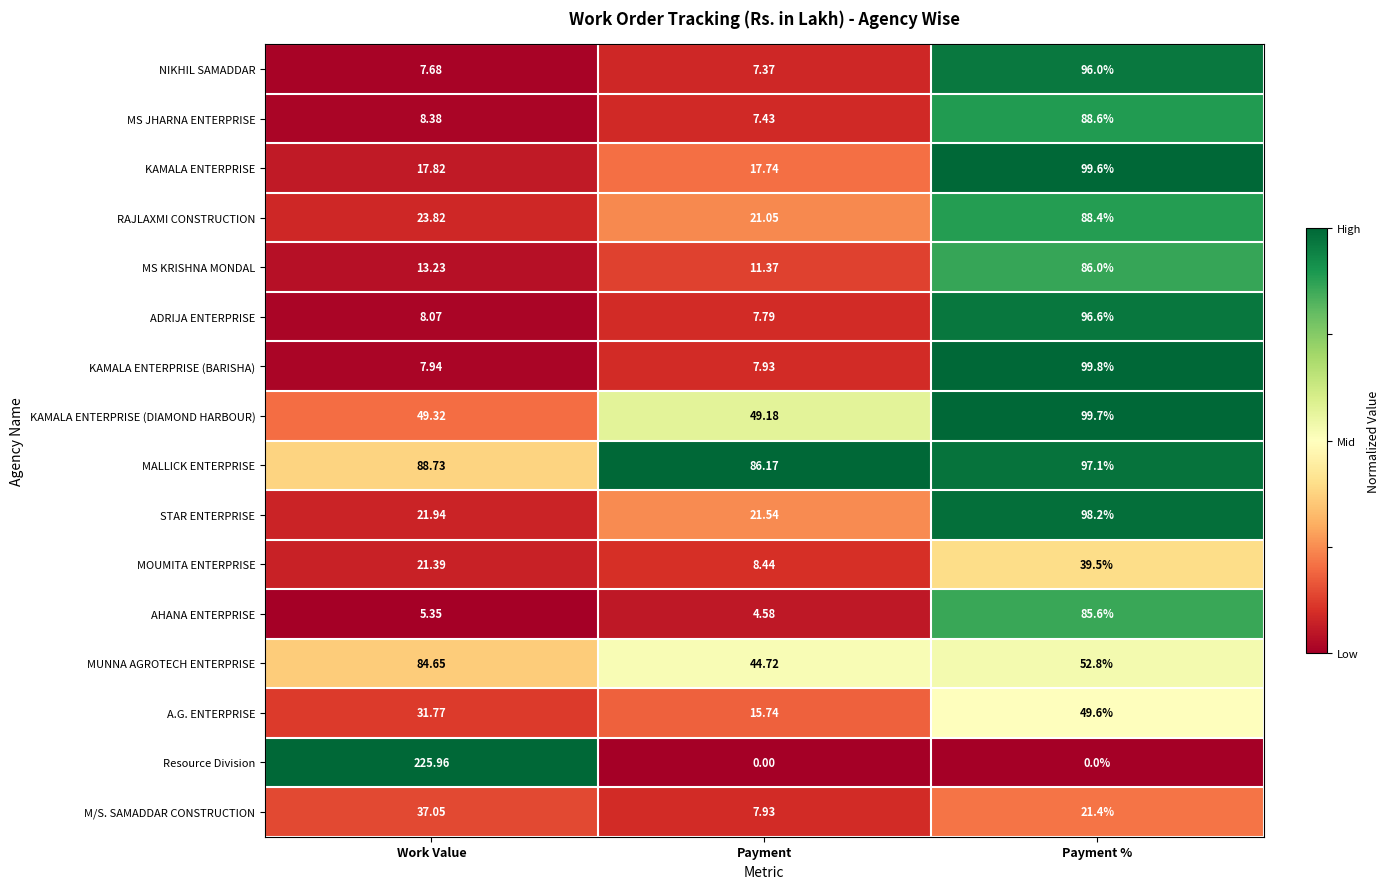

Which series has the largest total across all categories?

MALLICK ENTERPRISE